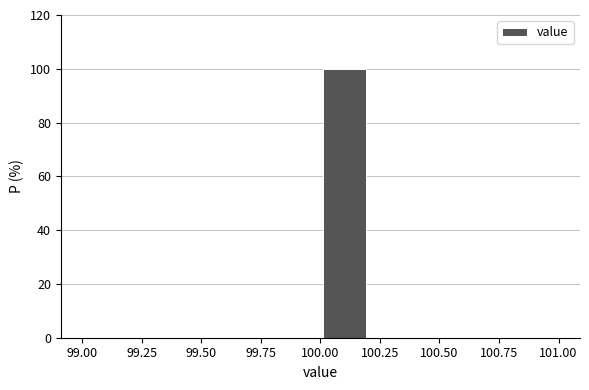

Over which range of the x-axis is the bar tallest?

100.0 to 100.2